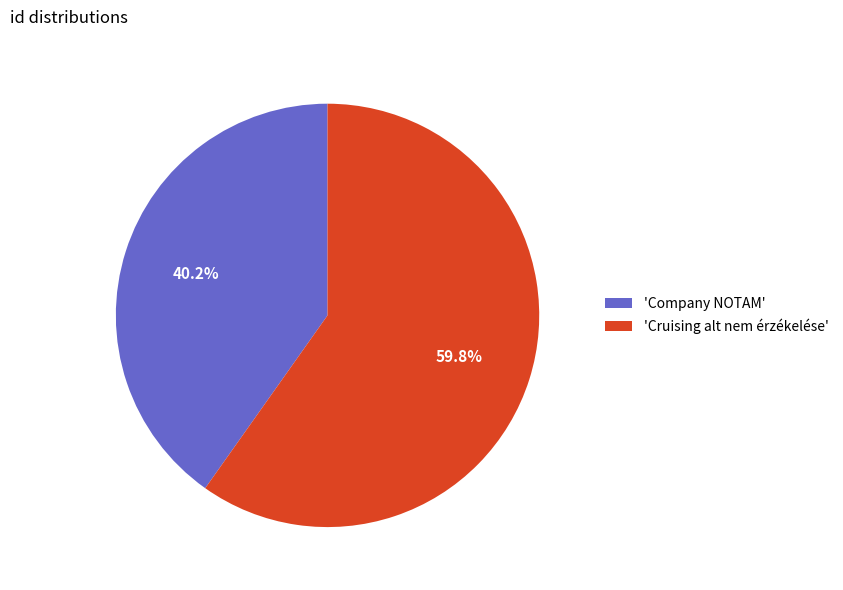

Which slice is the largest?

'Cruising alt nem érzékelése'